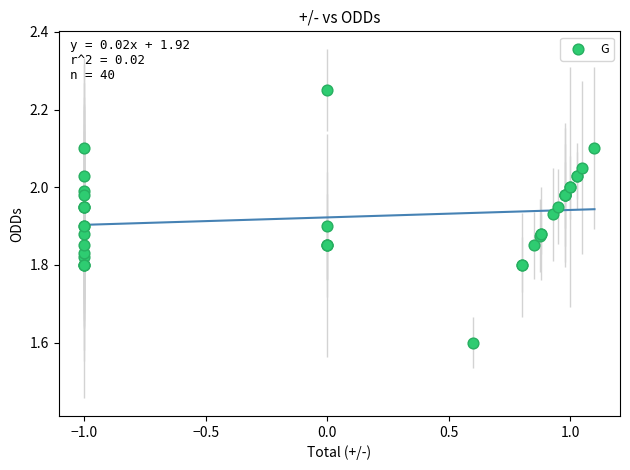

What Y value in the scatter plot is closest to 1?

1.6